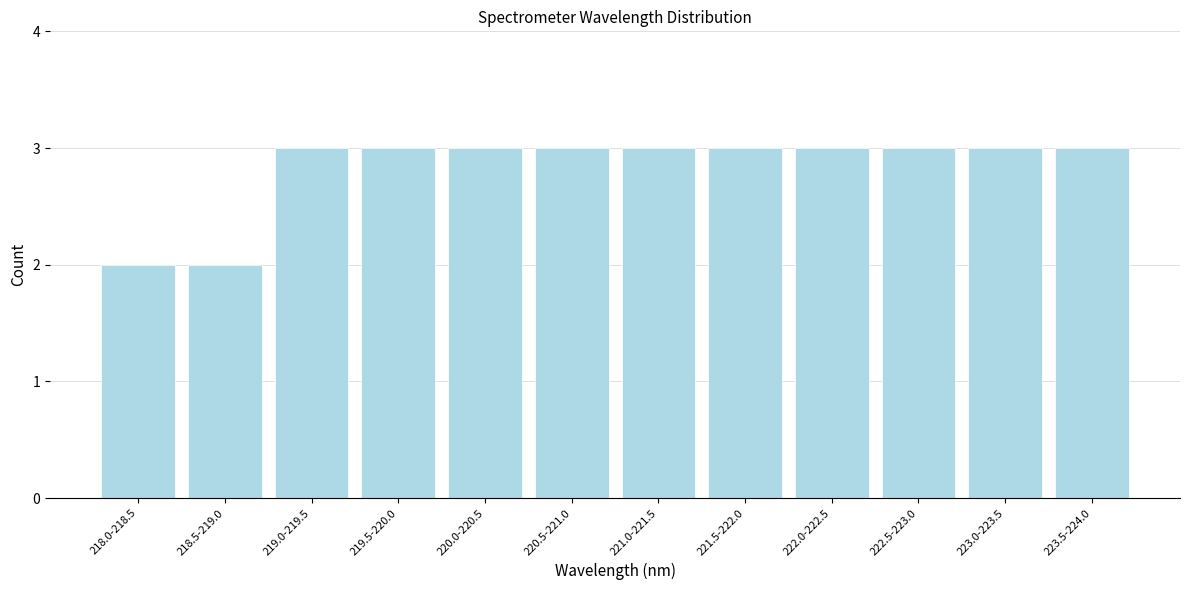

Reading left to right, what are all the values shown in this chart?

218.0-218.5=2	218.5-219.0=2	219.0-219.5=3	219.5-220.0=3	220.0-220.5=3	220.5-221.0=3	221.0-221.5=3	221.5-222.0=3	222.0-222.5=3	222.5-223.0=3	223.0-223.5=3	223.5-224.0=3